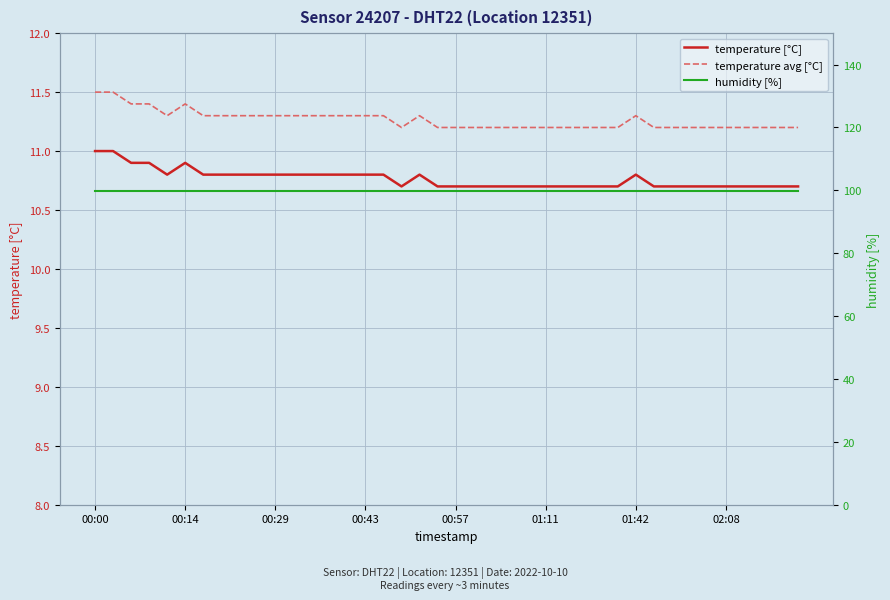

What is the minimum value for humidity [%]?

99.9